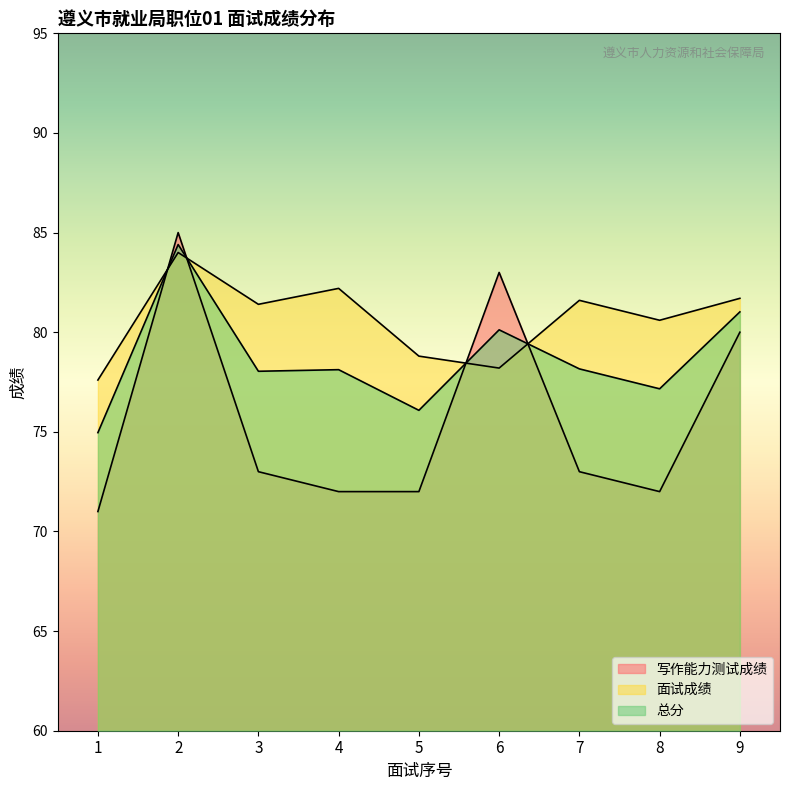

What is the sum of the 总分 values at 4 and 5?

154.2